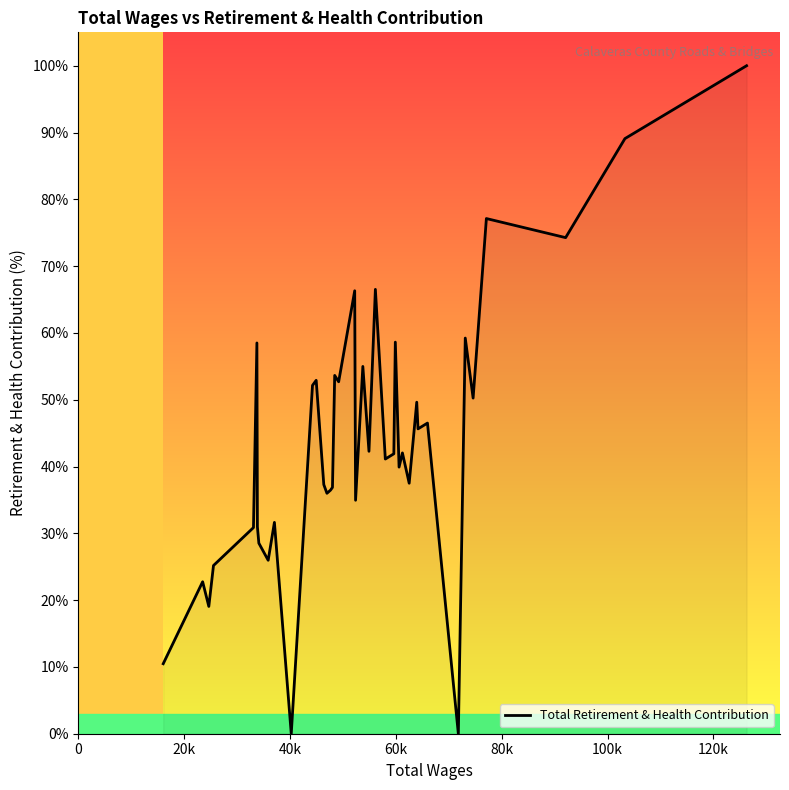

What is the difference between the maximum and minimum values?

100.0